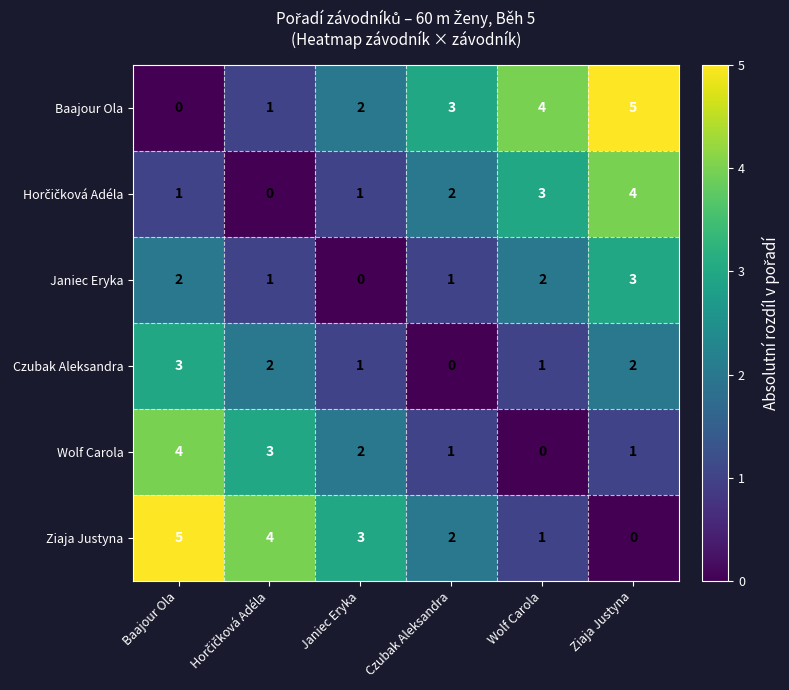

True or false: Wolf Carola has a value of 0 at Wolf Carola.

True